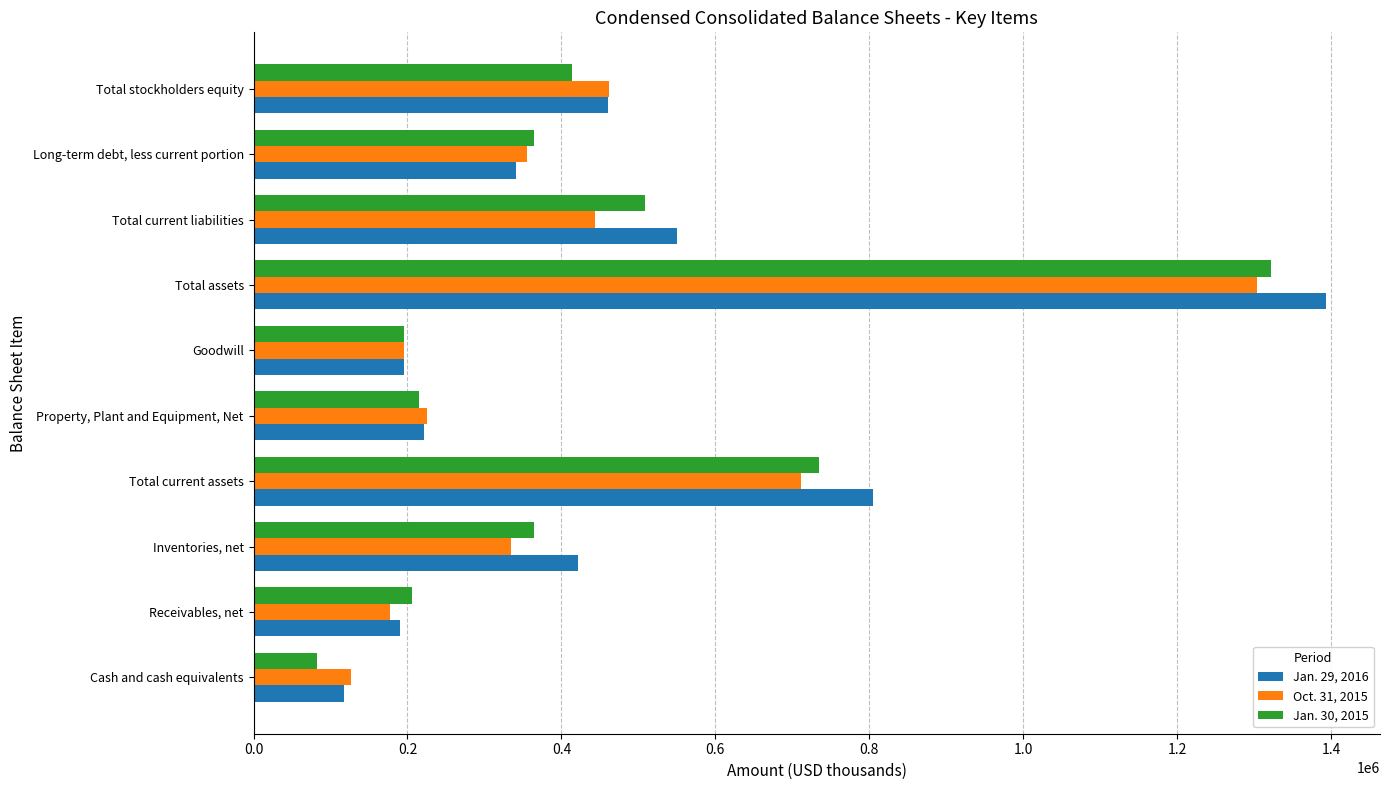

Where is Jan. 29, 2016 nearest to the value 755987?

Total current assets